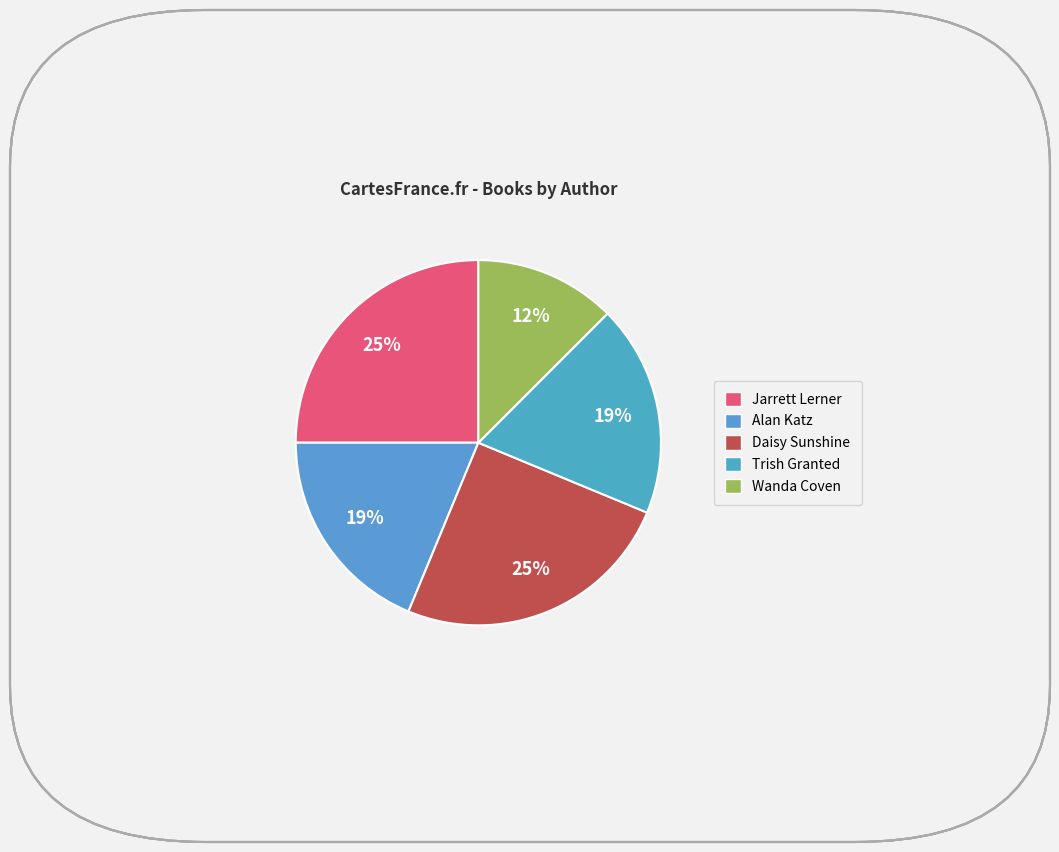

Does any single category account for the majority?

No